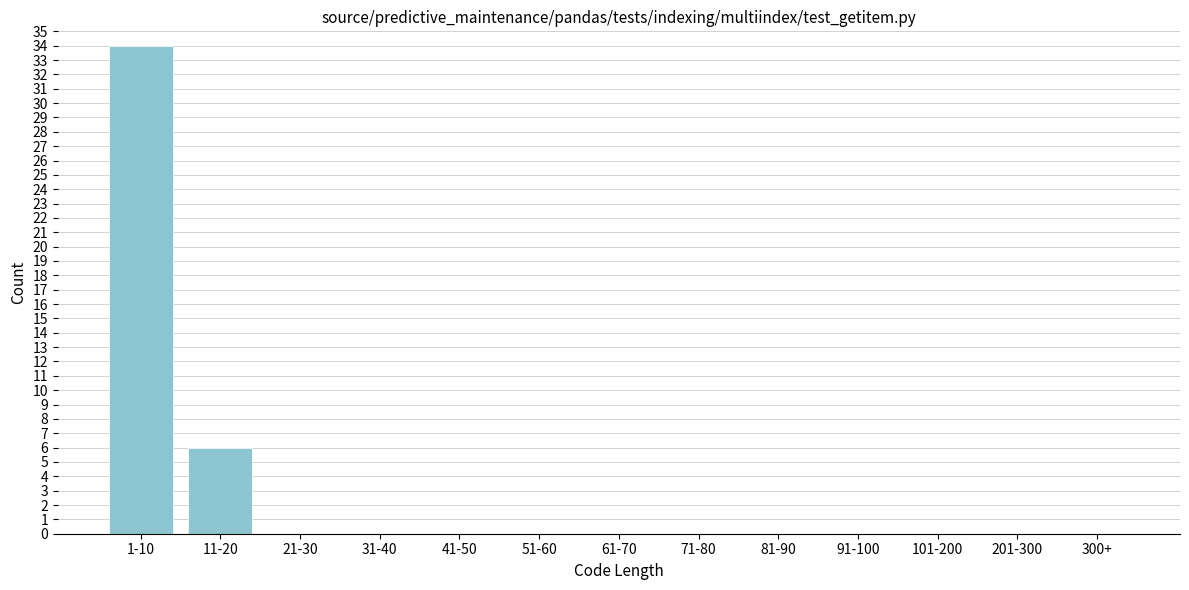

Reading left to right, what are all the values shown in this chart?

1-10=34	11-20=6	21-30=0	31-40=0	41-50=0	51-60=0	61-70=0	71-80=0	81-90=0	91-100=0	101-200=0	201-300=0	300+=0